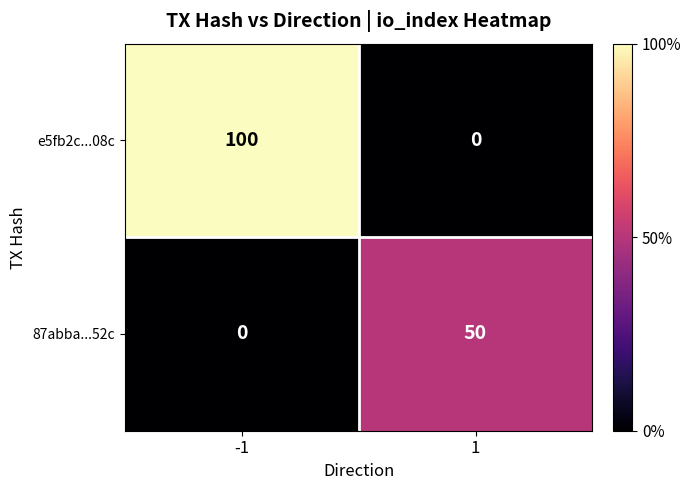

True or false: e5fb2c...08c has a value of 100 at -1.

True